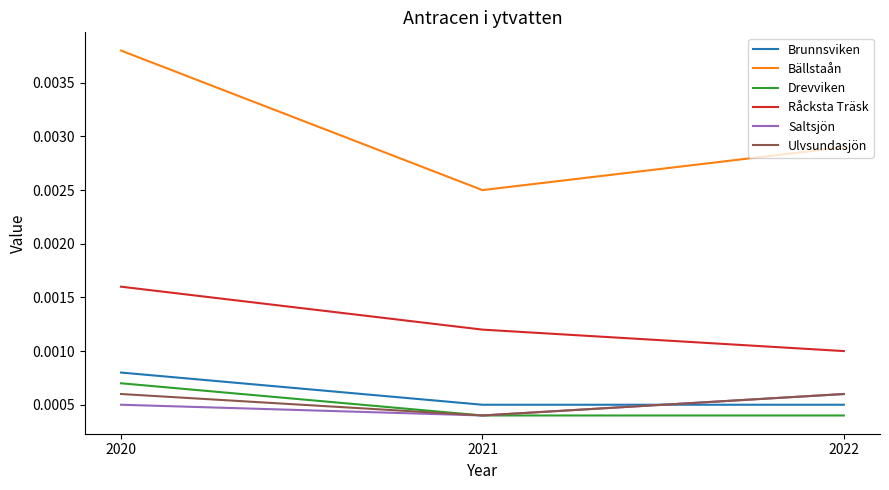

Which category has the highest value across all series?

2020